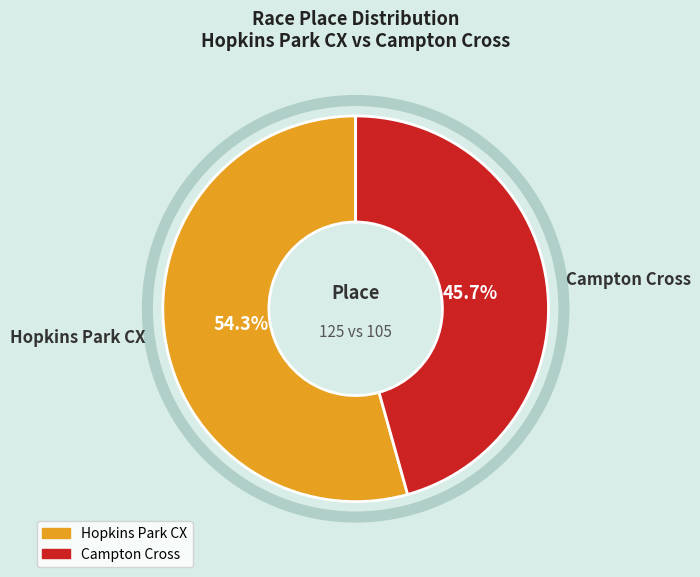

Approximately how many times larger is the value at Hopkins Park CX compared to Campton Cross?

1.2